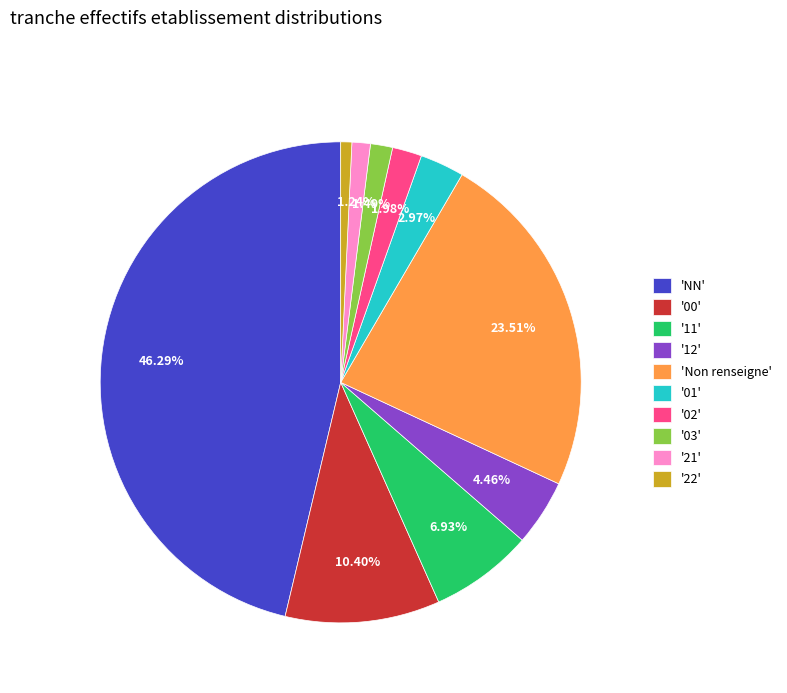

Does any single category account for the majority?

No